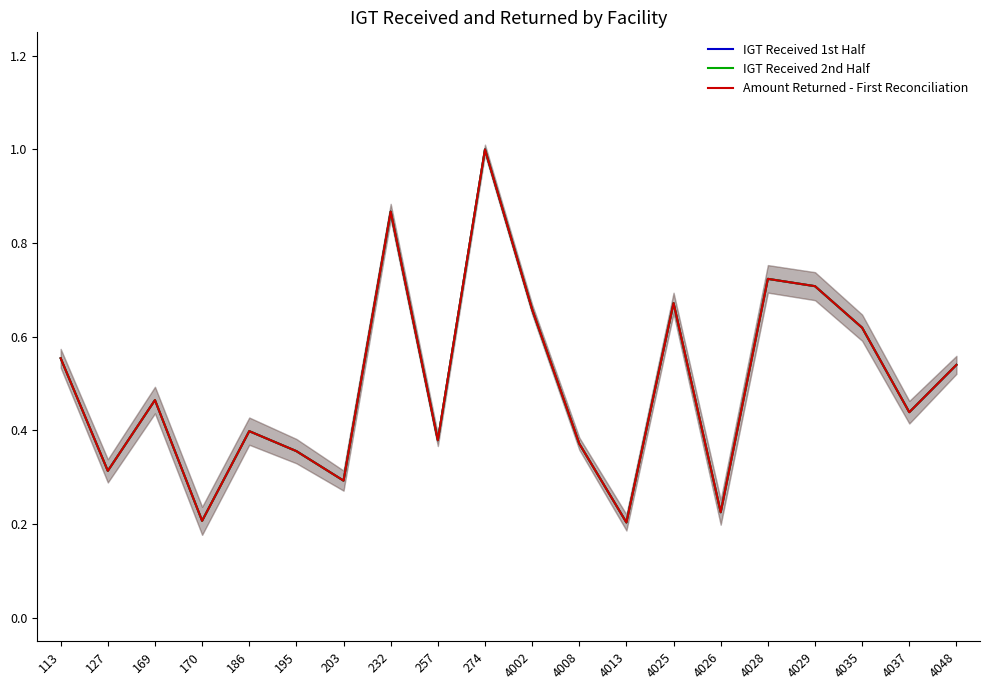

Is this an area chart (filled region under the line)?

No